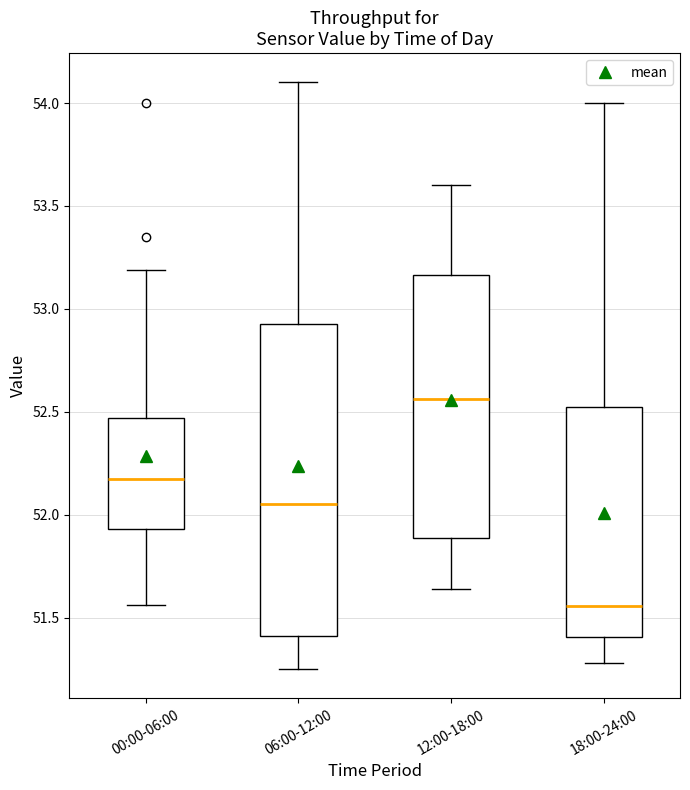

Reading left to right, read every box against the y-axis: the position of its median line, the range the box covers, and the ends of its whiskers. The values are not printed on the chart, so give them approximately, as read against the axis.

00:00-06:00: median 52.20, box 51.95 to 52.45, whiskers 51.55 to 53.20
06:00-12:00: median 52.05, box 51.40 to 52.95, whiskers 51.25 to 54.10
12:00-18:00: median 52.55, box 51.90 to 53.15, whiskers 51.65 to 53.60
18:00-24:00: median 51.55, box 51.40 to 52.55, whiskers 51.30 to 54.00